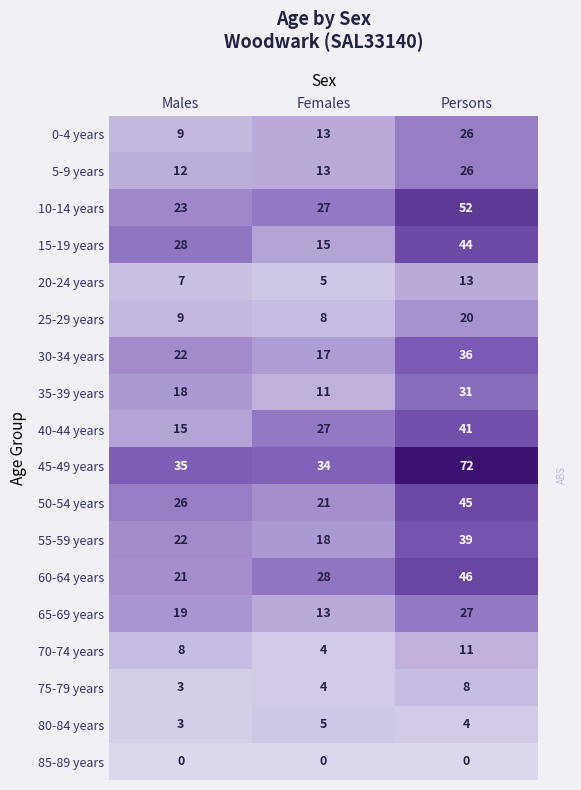

What is the total value across all series at Males?

280